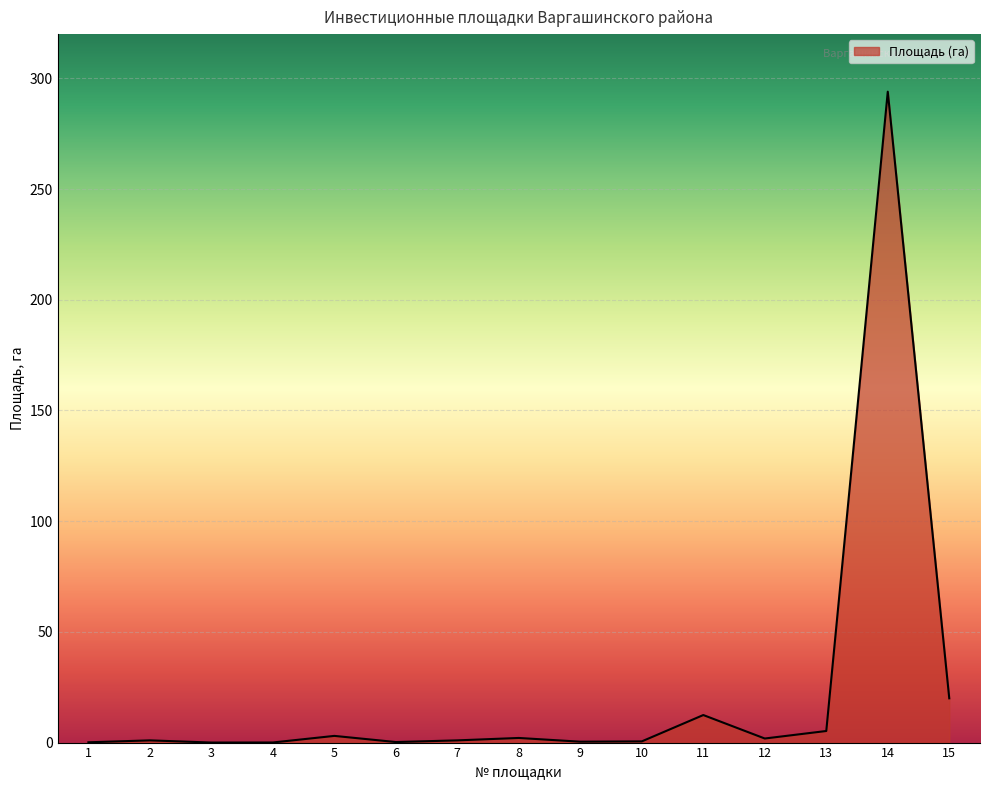

The value at 11 is 12.4. True or false?

True